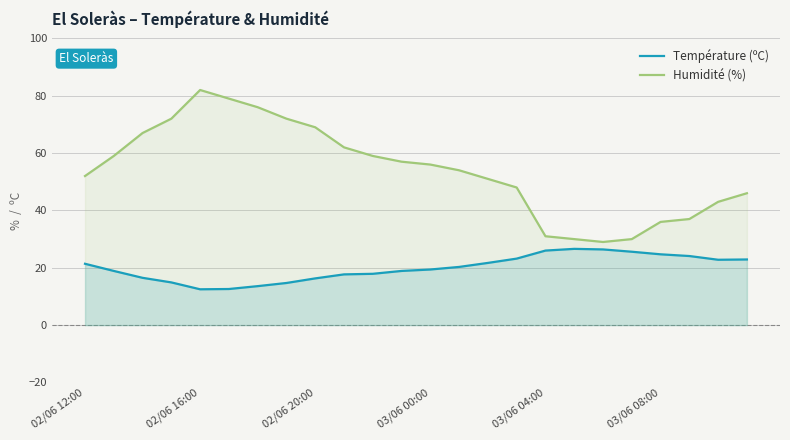

List the series in order of their overall mean, highest first.

Humidité (%), Température (ºC)